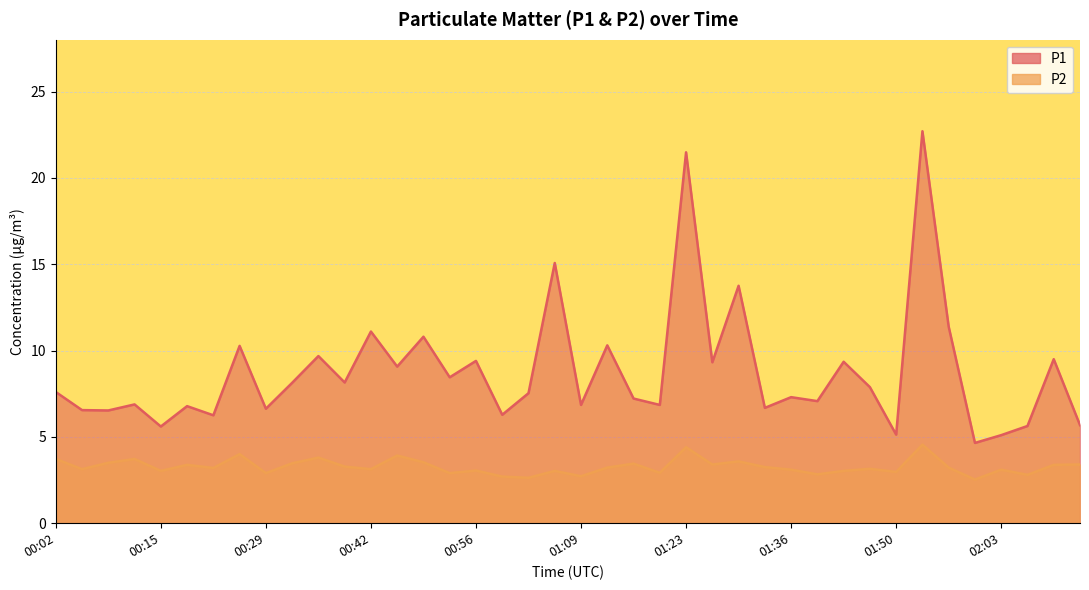

Reading right to left, list all the values displayed in this chart.

P1: 02:14=5.7	02:10=9.5	02:07=5.6	02:03=5.1	02:00=4.7	01:57=11.4	01:53=22.7	01:50=5.1	01:47=7.9	01:43=9.3	01:40=7.1	01:36=7.3	01:33=6.7	01:30=13.8	01:26=9.3	01:23=21.5	01:20=6.8	01:16=7.2	01:13=10.3	01:09=6.8	01:06=15.1	01:03=7.5	00:59=6.3	00:56=9.4	00:53=8.4	00:49=10.8	00:46=9.1	00:42=11.1	00:39=8.2	00:36=9.7	00:32=8.1	00:29=6.6	00:26=10.3	00:22=6.2	00:19=6.8	00:15=5.6	00:12=6.9	00:09=6.5	00:05=6.5	00:02=7.6
P2: 02:14=3.4	02:10=3.4	02:07=2.8	02:03=3.1	02:00=2.5	01:57=3.2	01:53=4.5	01:50=3.0	01:47=3.1	01:43=3.0	01:40=2.8	01:36=3.1	01:33=3.2	01:30=3.6	01:26=3.4	01:23=4.4	01:20=2.9	01:16=3.5	01:13=3.2	01:09=2.7	01:06=3.0	01:03=2.6	00:59=2.7	00:56=3.0	00:53=2.9	00:49=3.5	00:46=3.9	00:42=3.1	00:39=3.3	00:36=3.8	00:32=3.5	00:29=2.9	00:26=4.0	00:22=3.2	00:19=3.4	00:15=3.0	00:12=3.7	00:09=3.5	00:05=3.1	00:02=3.7